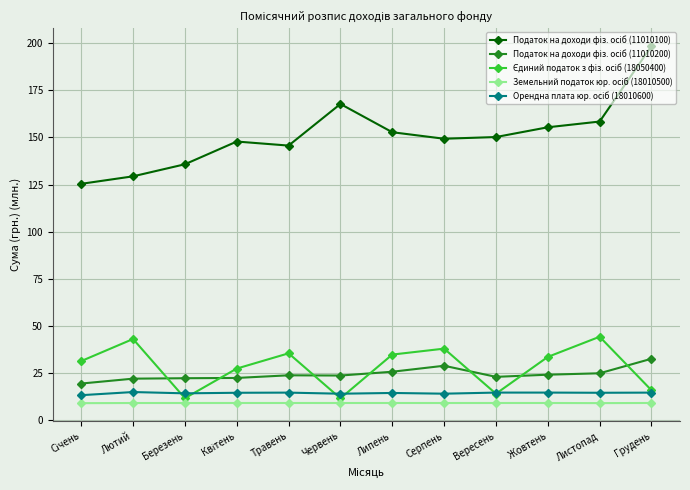

At which category is the sum across all series the highest?

Грудень